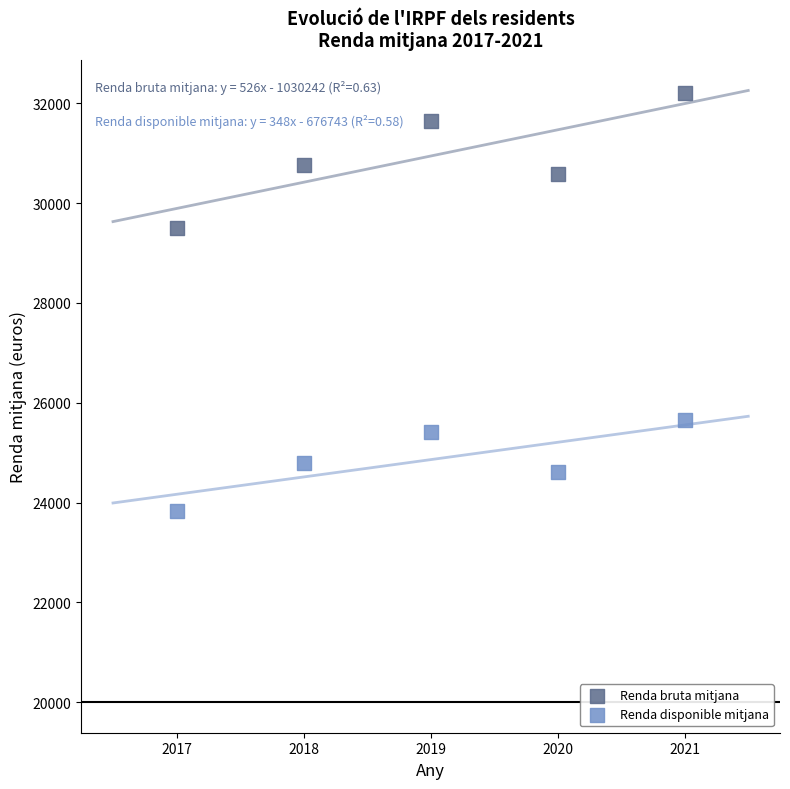

Which series reaches the minimum Y coordinate?

Renda disponible mitjana